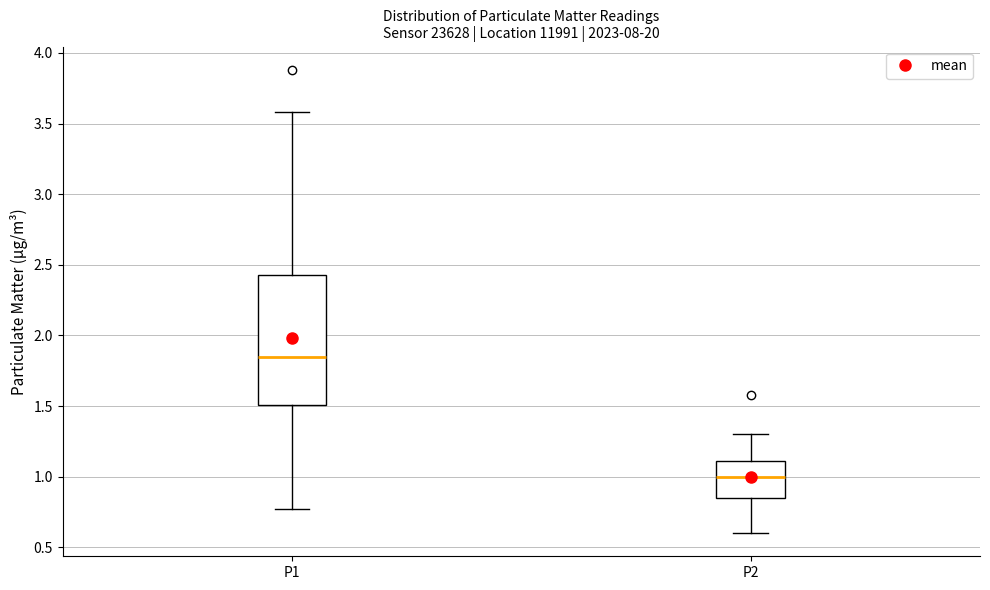

Where is the lower edge of the box for P2 on the y-axis? The values are not printed on the chart, so give them approximately, as read against the axis.

0.85